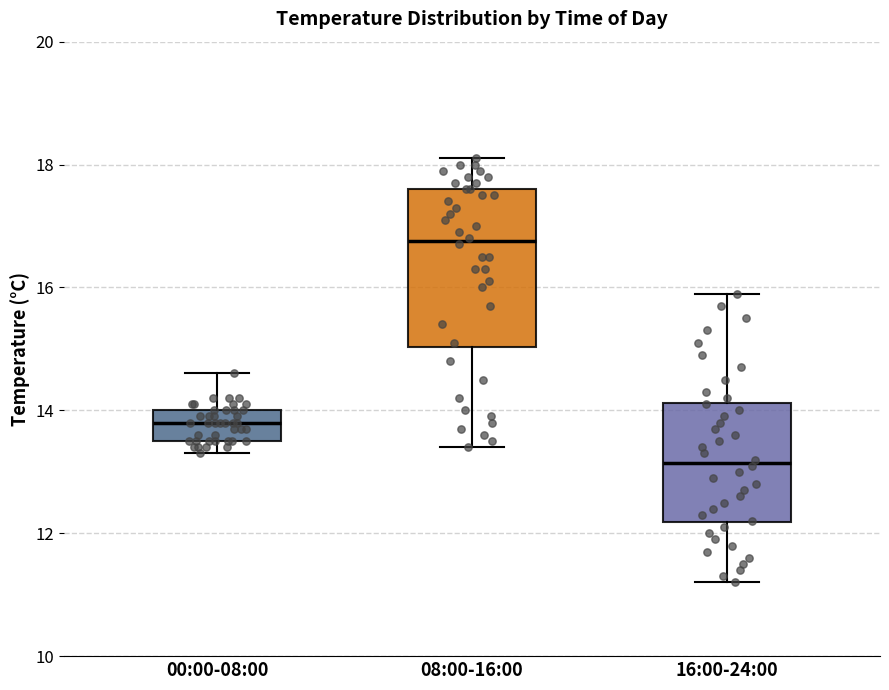

Which box has the lowest median line?

16:00-24:00